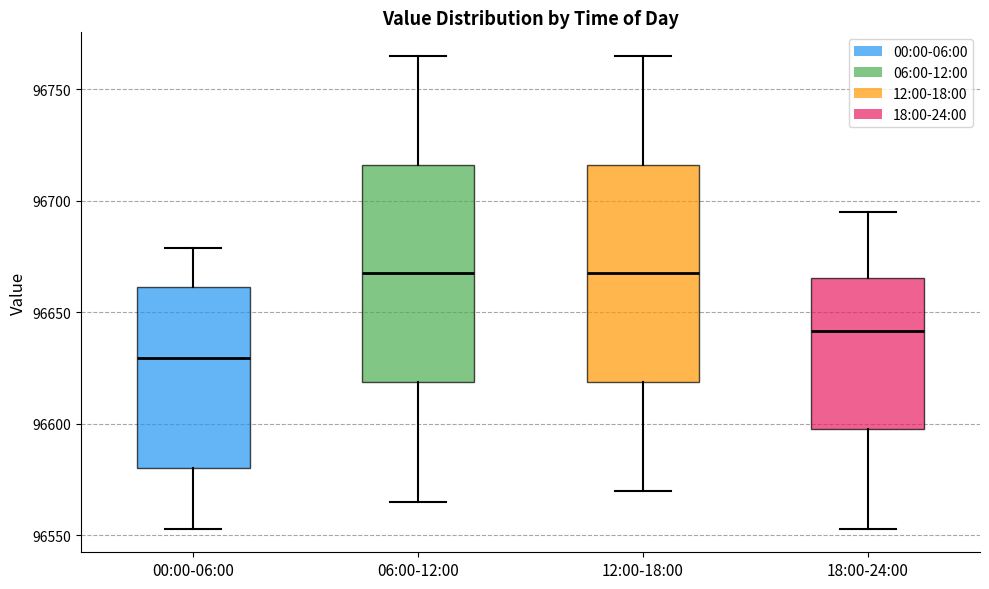

Reading left to right, read every box against the y-axis: the position of its median line, the range the box covers, and the ends of its whiskers. The values are not printed on the chart, so give them approximately, as read against the axis.

00:00-06:00: median 96630, box 96580 to 96660, whiskers 96555 to 96680
06:00-12:00: median 96670, box 96620 to 96715, whiskers 96565 to 96765
12:00-18:00: median 96670, box 96620 to 96715, whiskers 96570 to 96765
18:00-24:00: median 96640, box 96600 to 96665, whiskers 96555 to 96695